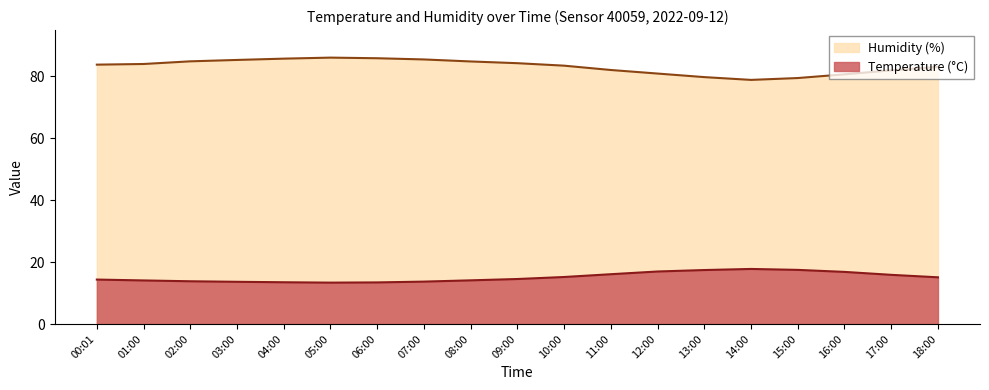

What is the minimum value shown in the chart?

13.4